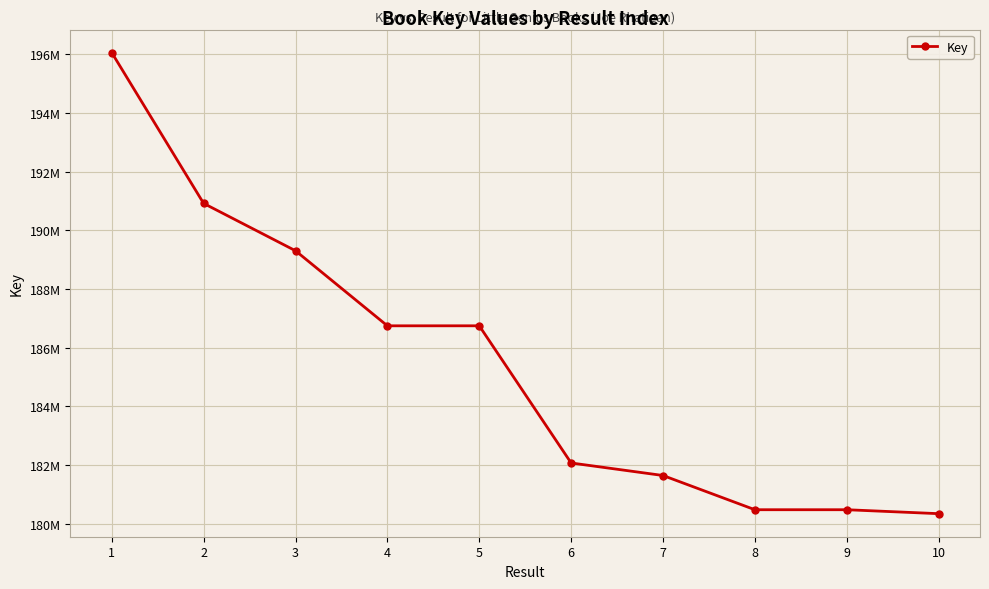

What is the maximum value shown in the chart?

196064168